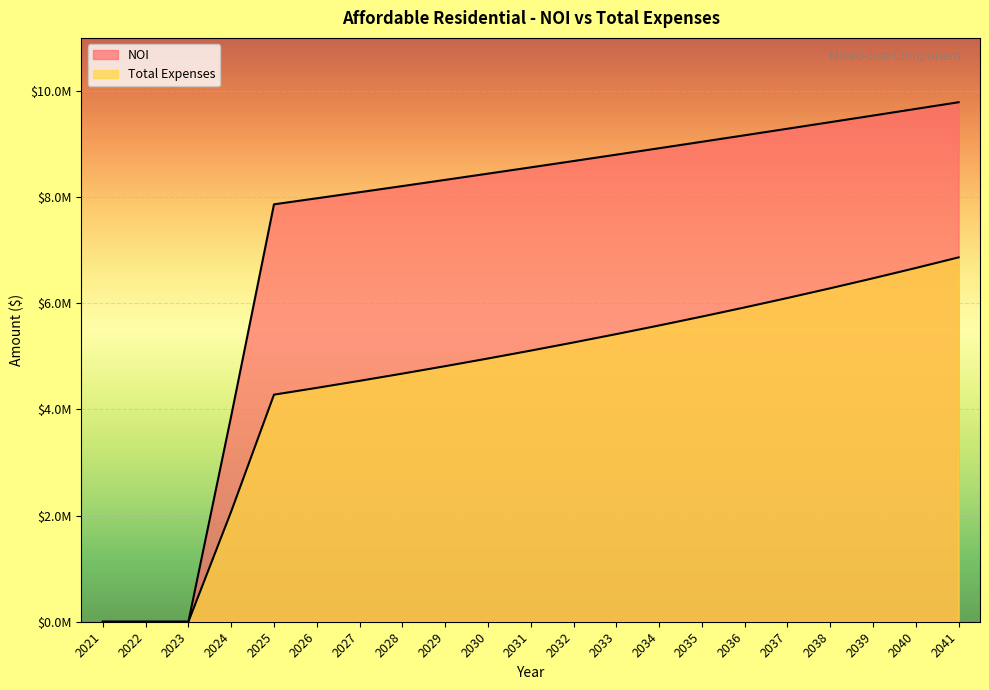

Which category has the highest value across all series?

2041